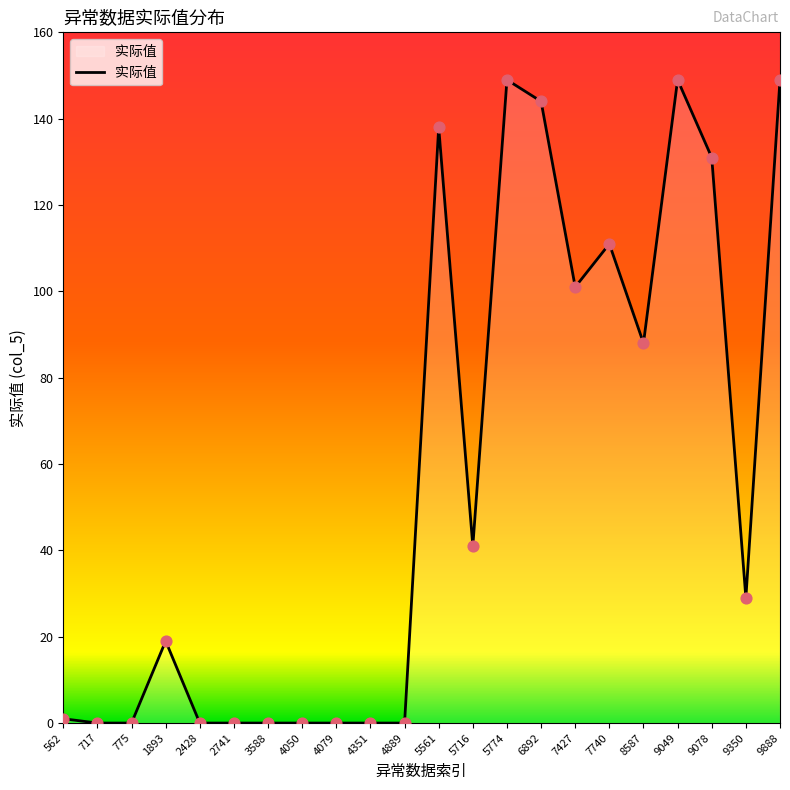

What is the change in value from 5774 to 9350?

-120